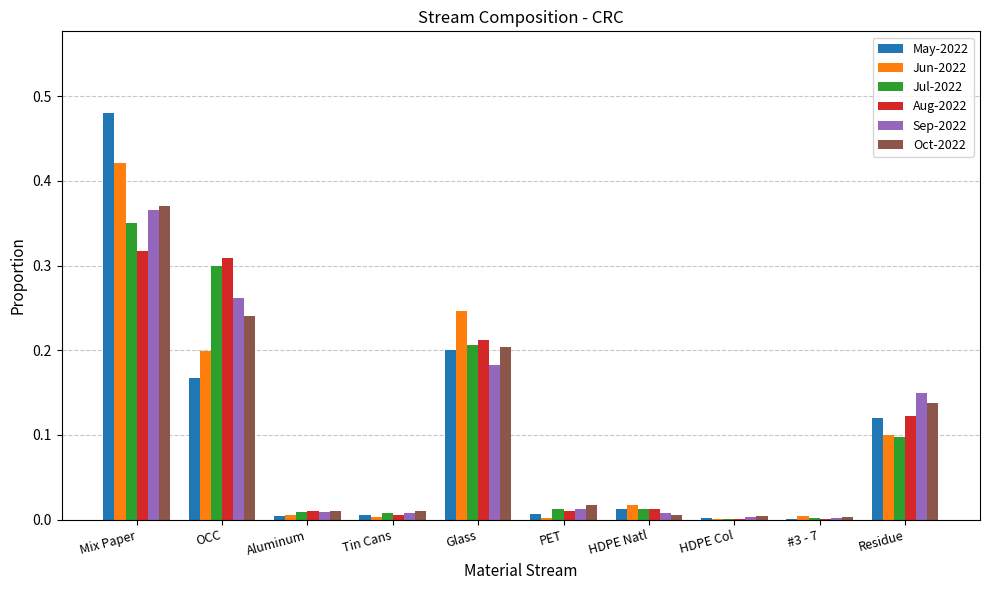

What is the sum of all Jul-2022 values?

1.0